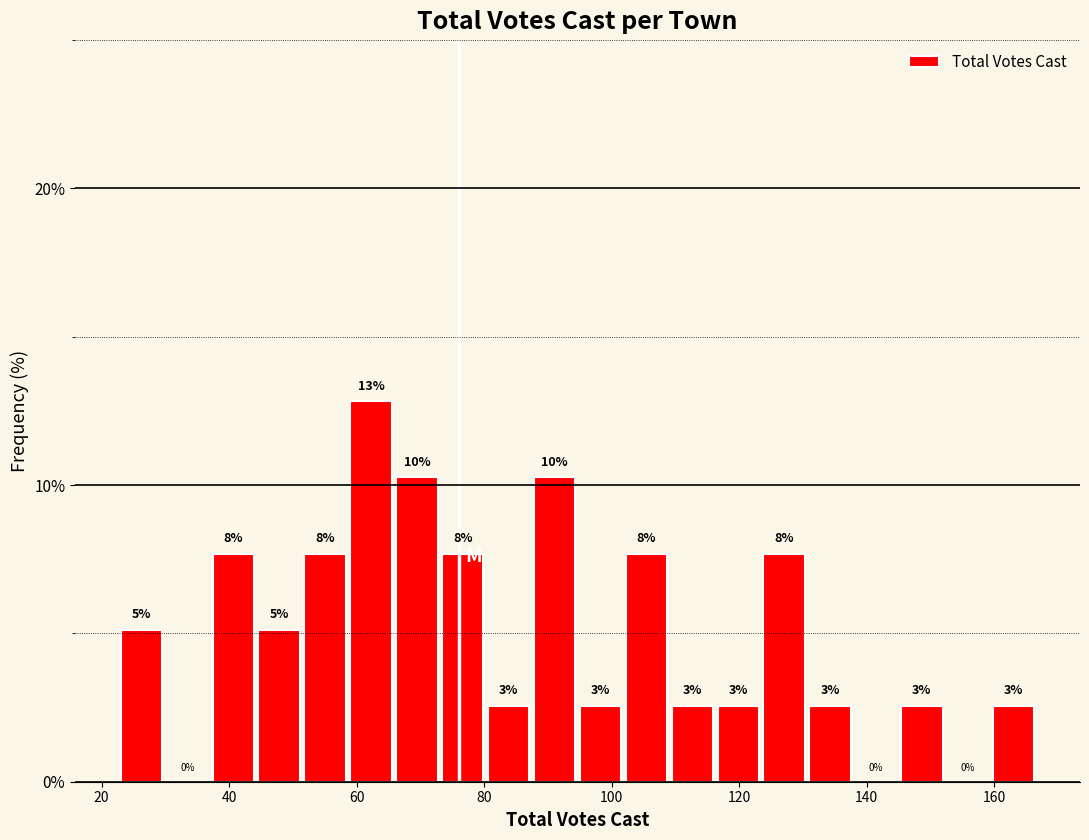

Around what value on the x-axis is the tallest bar? Give the approximate position of its centre, as read against the axis.

62